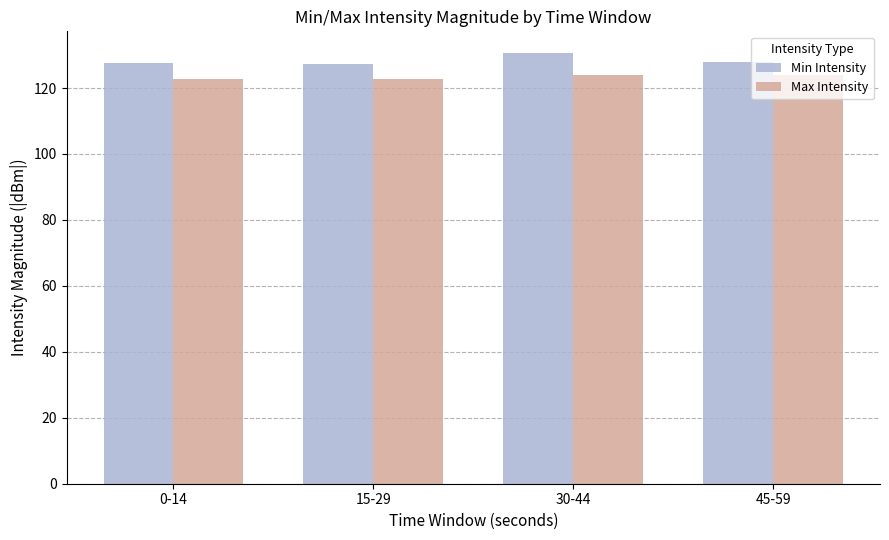

What is the spread (max minus min) of values at 45-59?

3.8